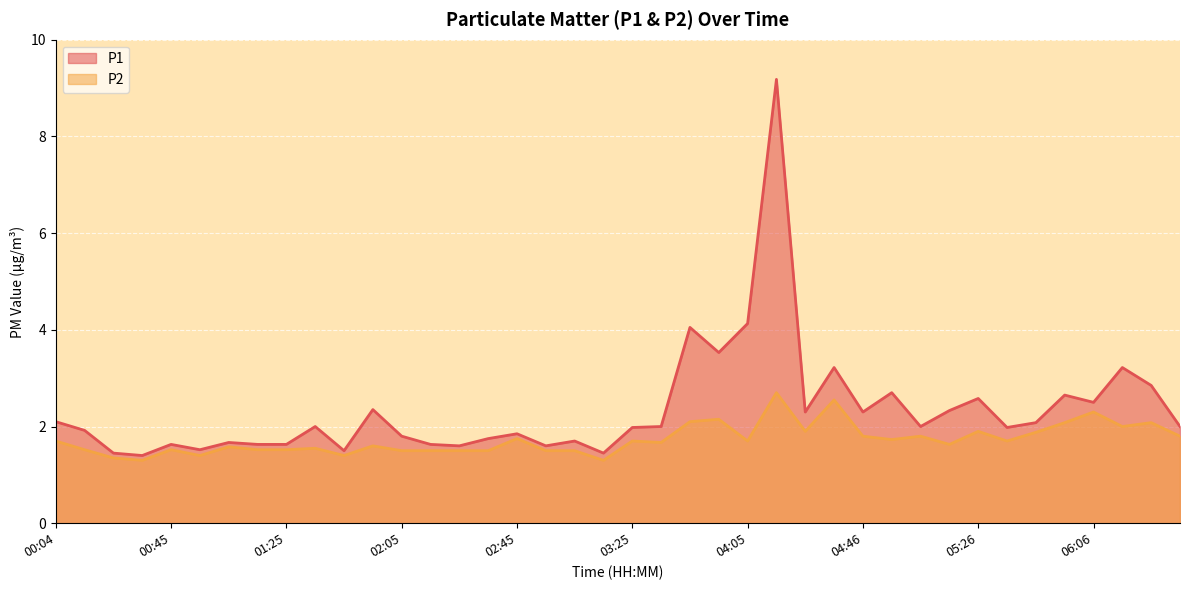

List the series in order of their peak value, lowest first.

P2, P1